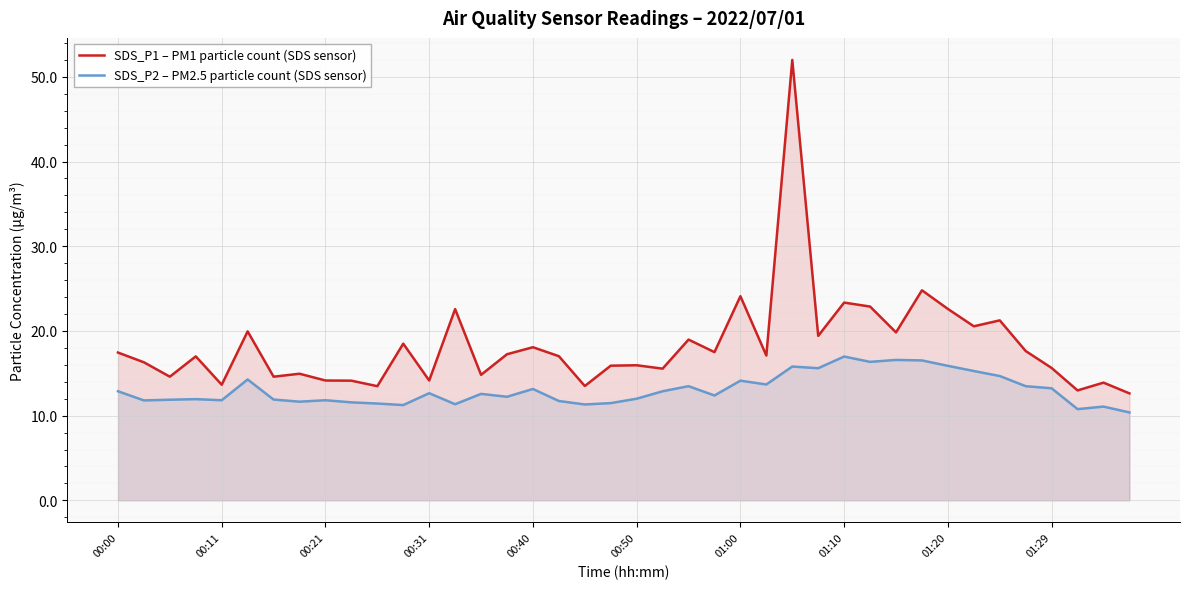

What is the difference between the maximum and minimum values in the SDS_P1 – PM1 particle count (SDS sensor) series?

39.4